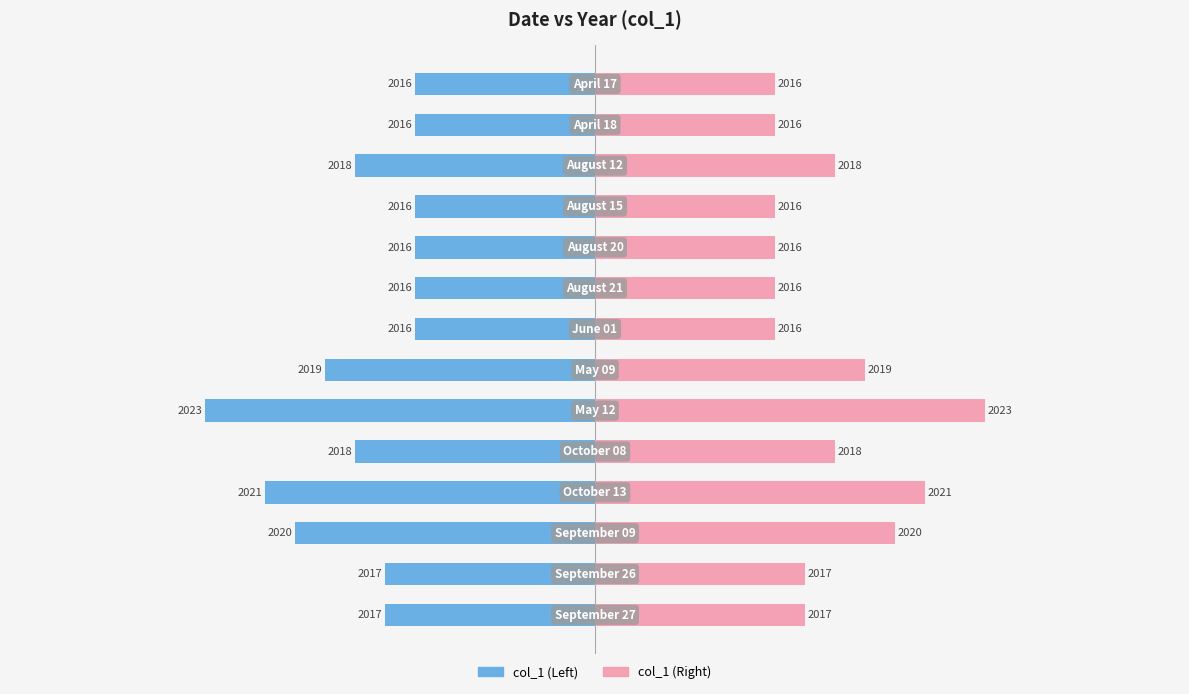

What is the difference between the maximum and minimum values in the col_1 (left) series?

7